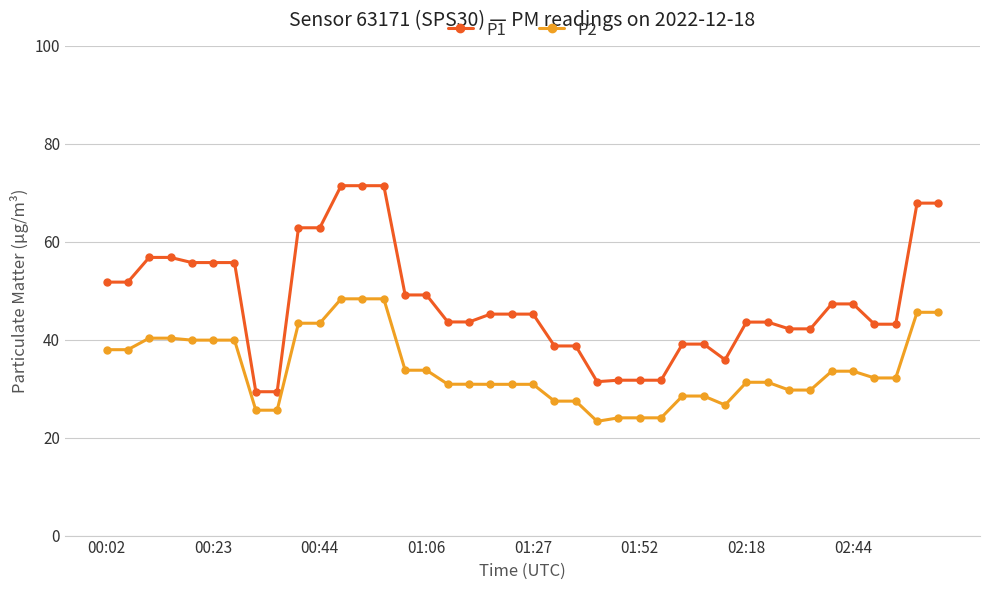

What is the value of the P1 point at the 5th from the left?

55.7